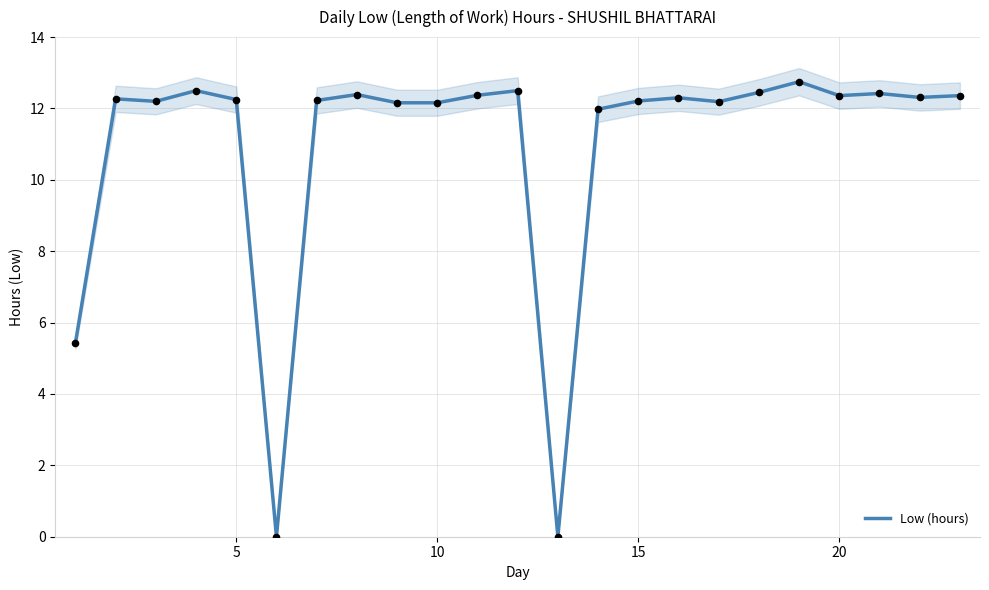

Is it true that Low (hours) equals 6.1 at 5?

False